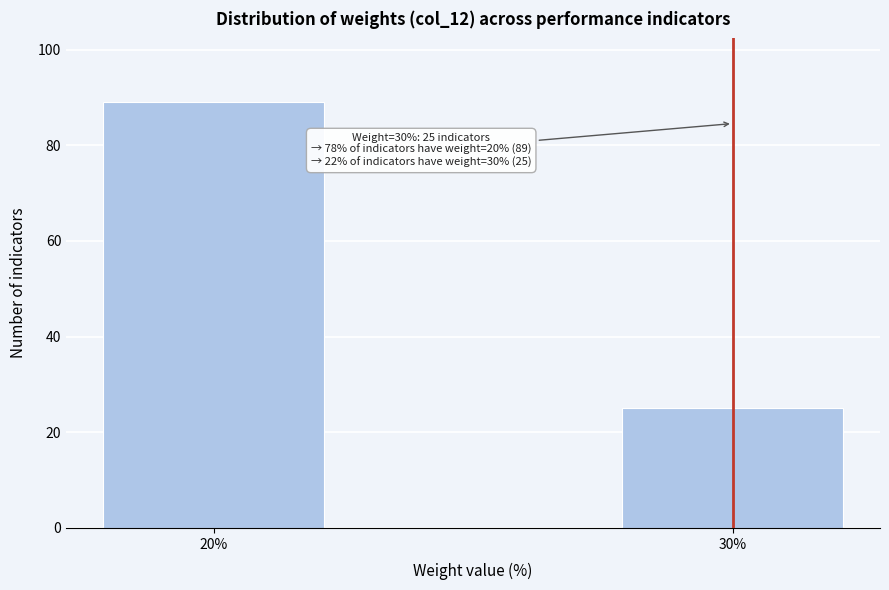

Reading left to right, transcribe all the data shown in this chart.

20%=89	30%=25